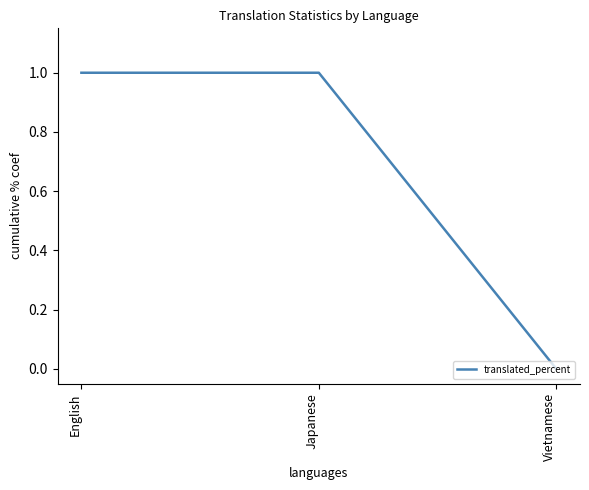

What value does the data have at English?

1